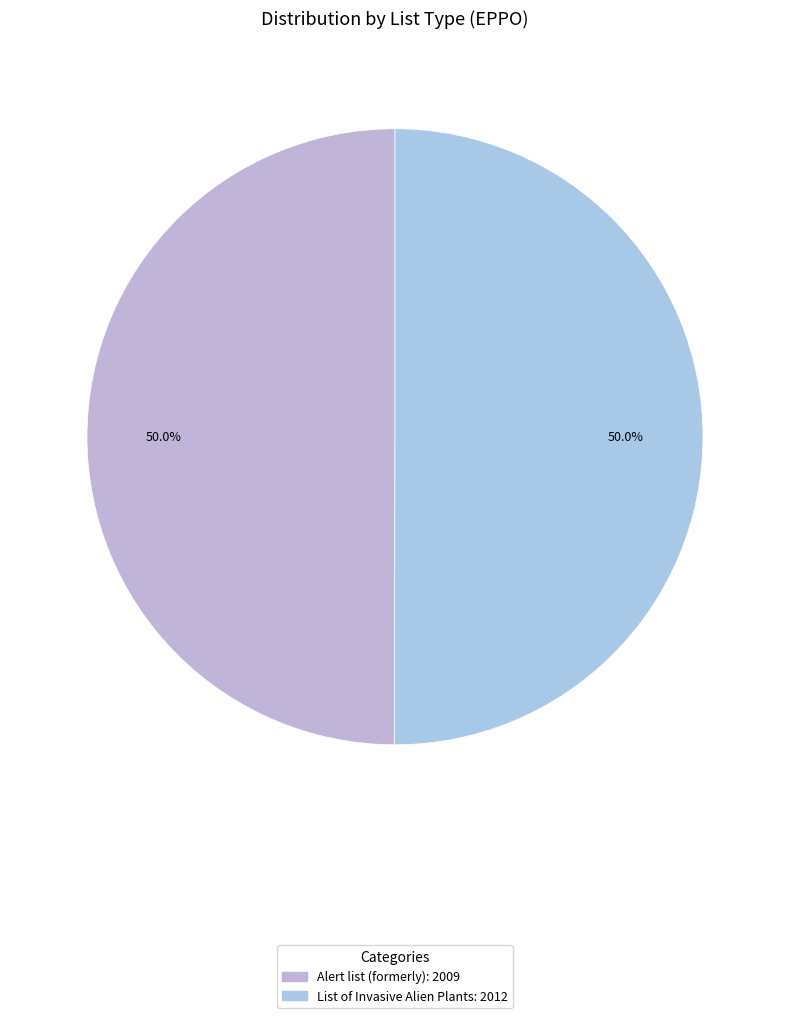

Combined, what portion of the pie is List of Invasive Alien Plants and Alert list (formerly)?

100.0%